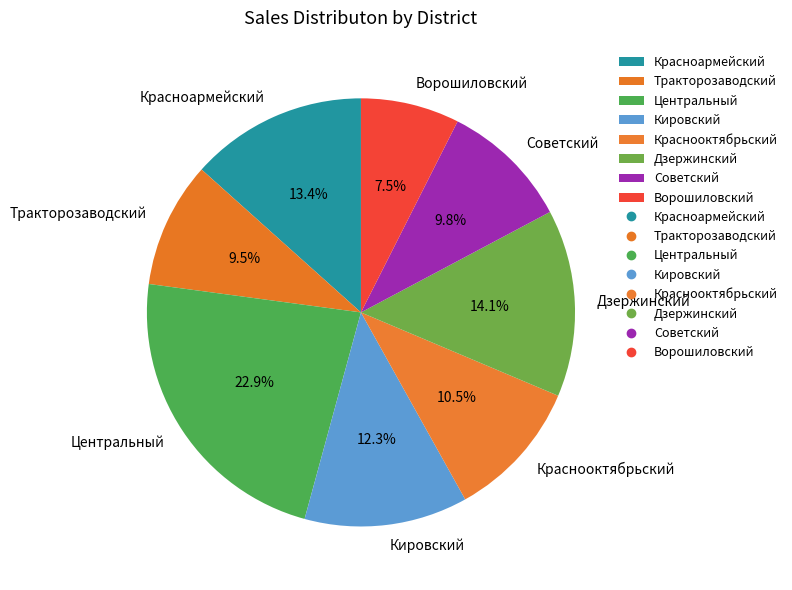

Which slice is the largest?

Центральный